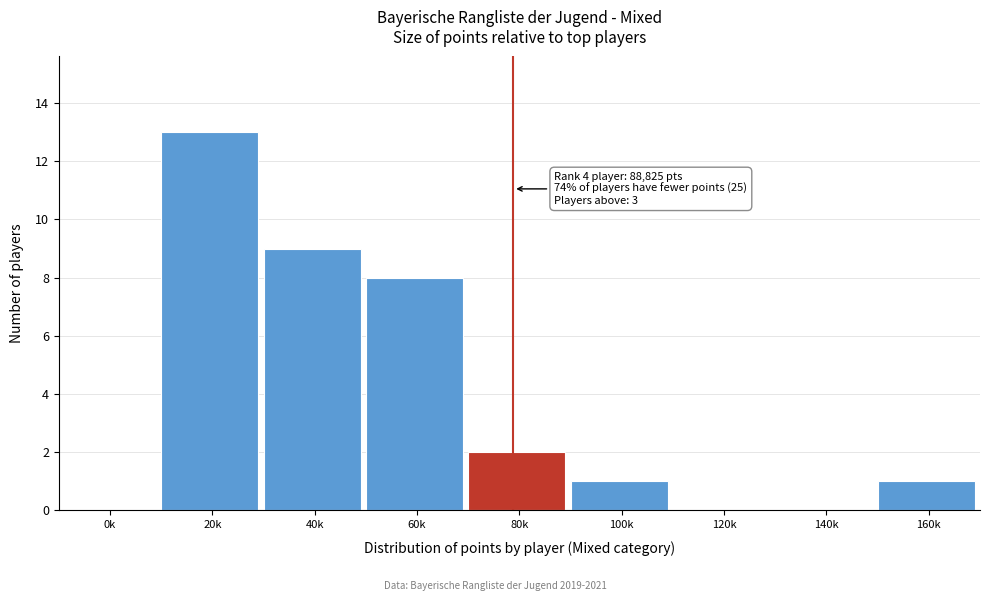

Reading left to right, list all the values displayed in this chart.

0k=0	20k=13	40k=9	60k=8	80k=2	100k=1	120k=0	140k=0	160k=1